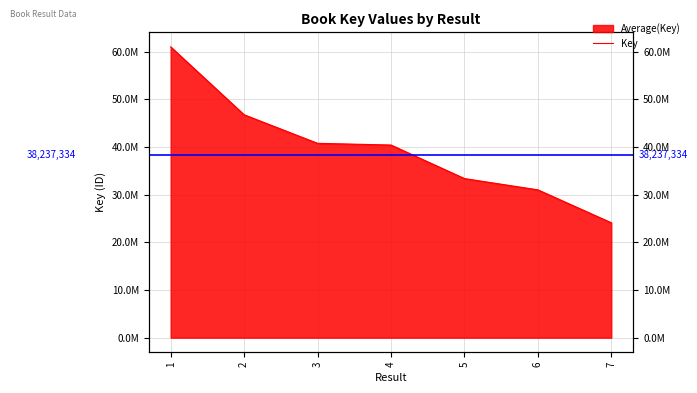

How many lines are shown in the chart?

1